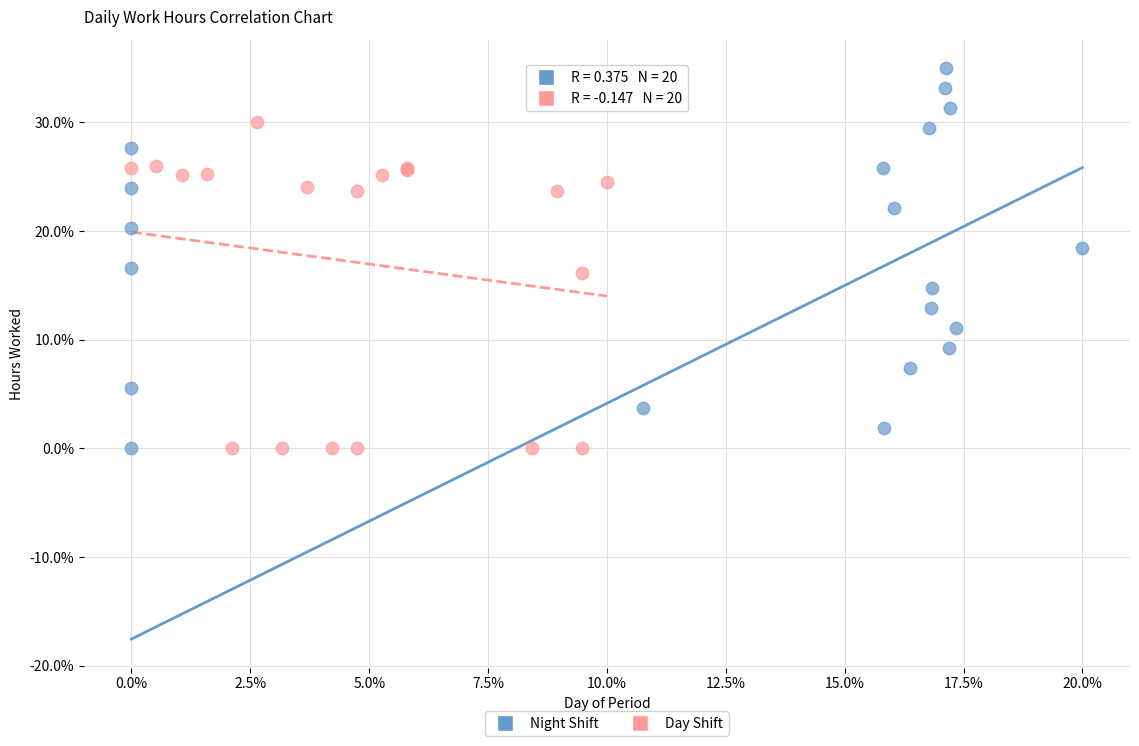

What are all the series names shown in the legend?

Night Shift, Day Shift